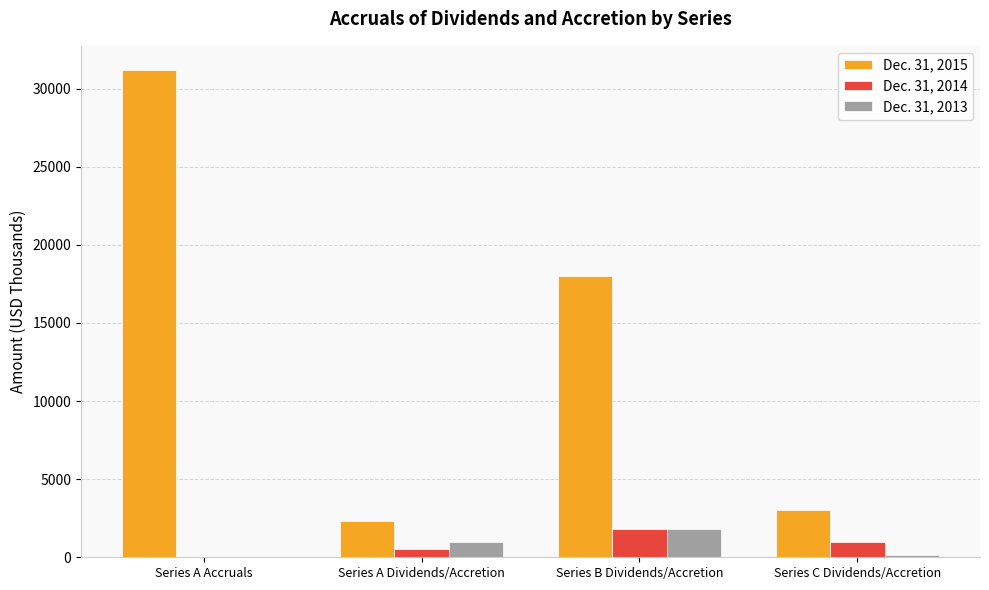

Is the value of Dec. 31, 2013 at Series C Dividends/Accretion greater than the value of Dec. 31, 2015 at Series C Dividends/Accretion?

No